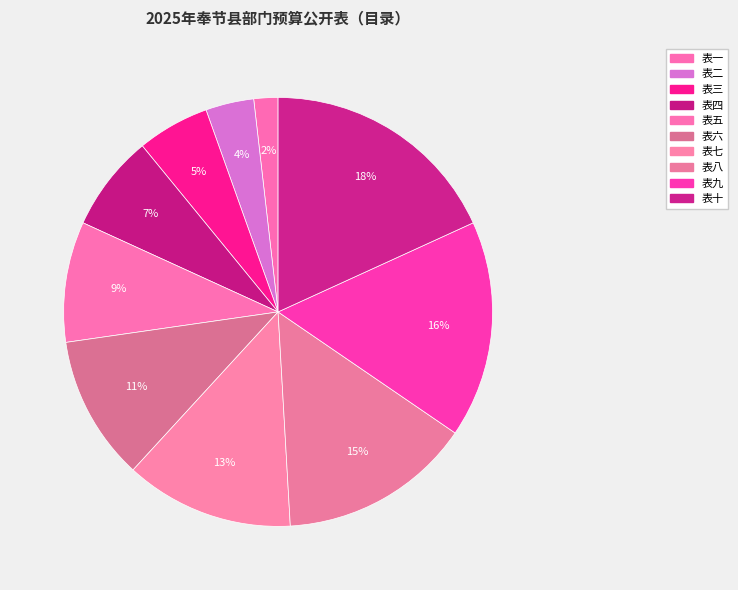

The 表七 slice represents 13% of the pie. True or false?

True